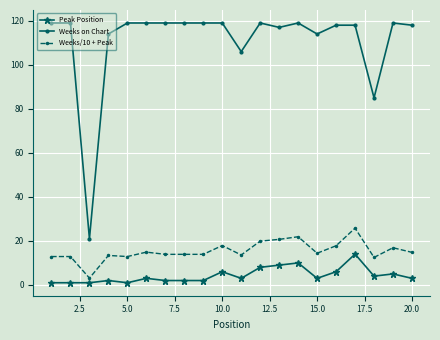

Which series has the largest total across all categories?

Weeks on Chart